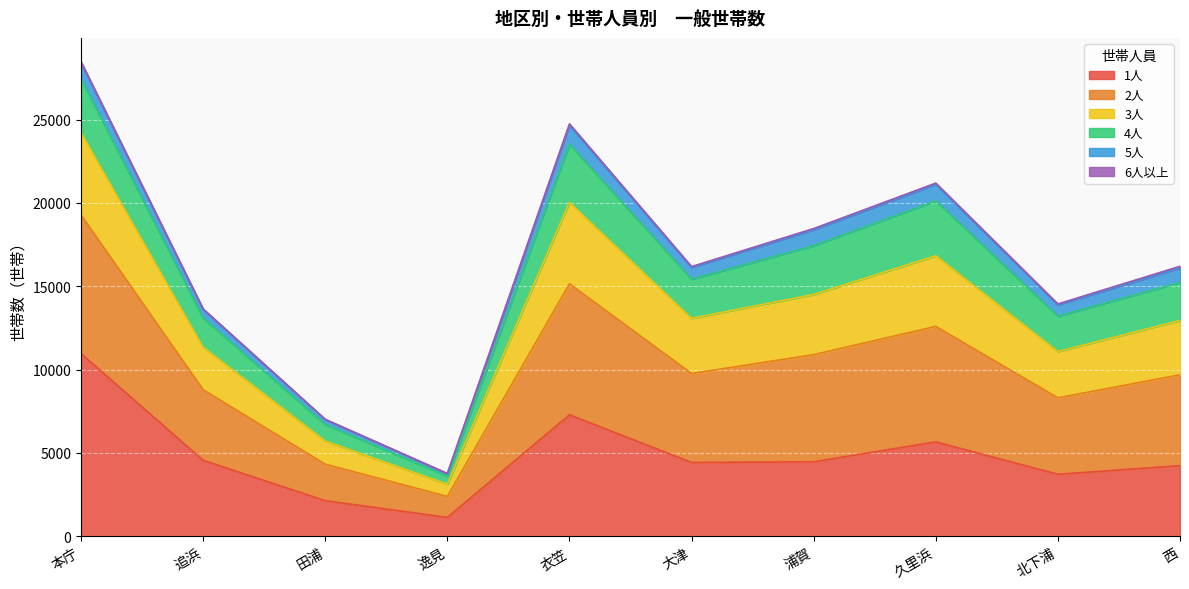

At which category is the sum across all series the highest?

本庁